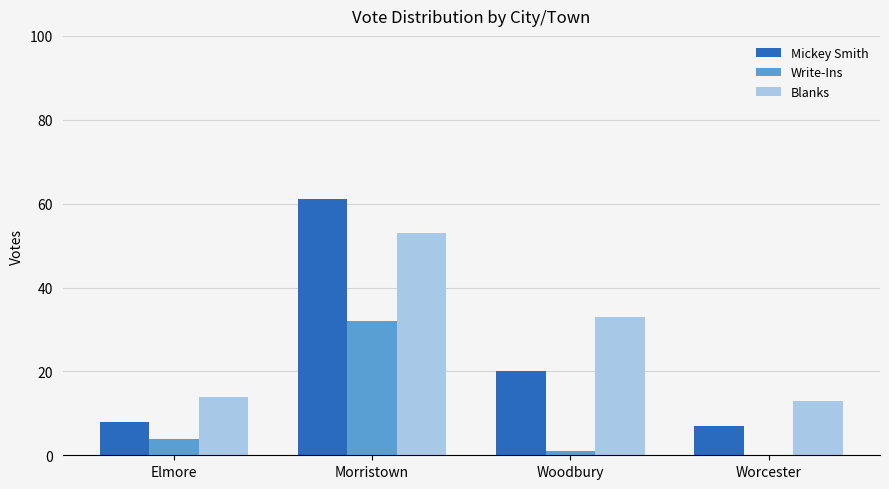

The value of Mickey Smith at Worcester is 4. True or false?

False